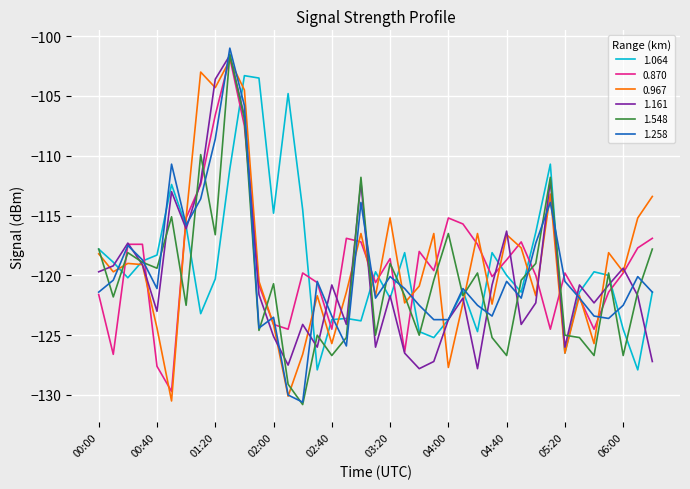

What is the lowest value of the 0.870 series?

-129.7